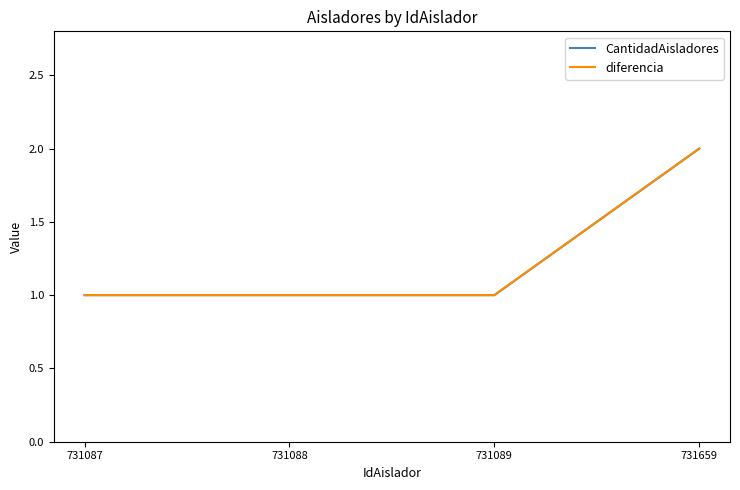

Is this an area chart (filled region under the line)?

No